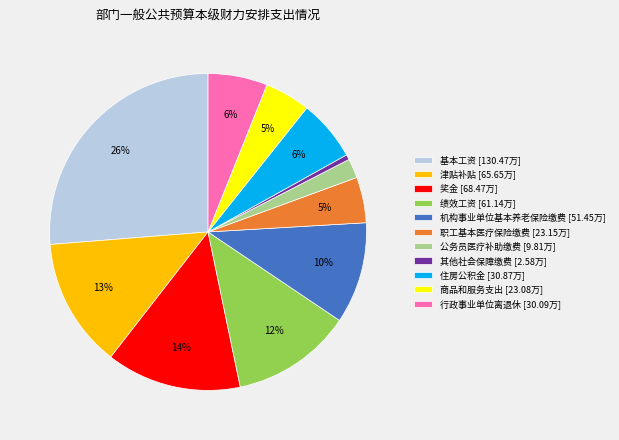

What is the ratio of the value at 行政事业单位离退休 to the value at 绩效工资?

0.5